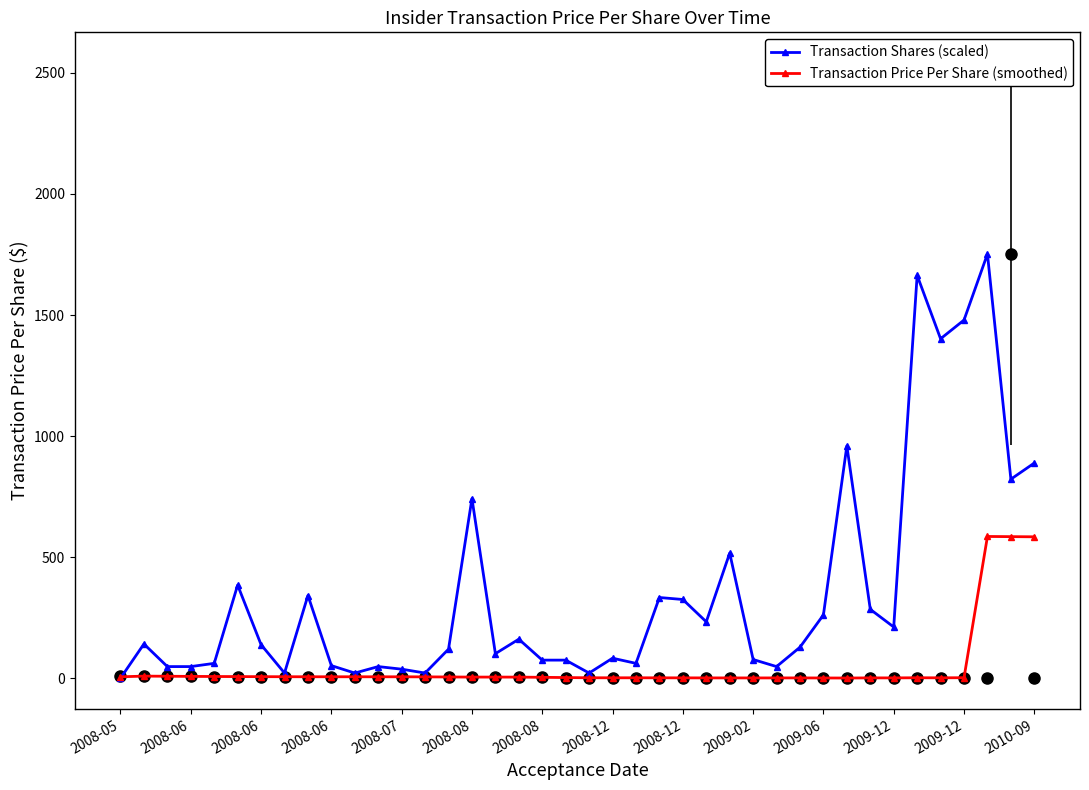

Reading left to right, what are all the values shown in this chart?

Transaction Shares (scaled): 0.0	141.4	48.0	48.0	61.4	384.5	138.5	21.4	341.6	52.0	21.4	48.0	37.4	21.4	120.1	741.9	101.4	161.2	74.7	74.7	21.4	82.7	61.4	333.3	325.1	233.0	516.6	77.3	48.0	128.1	261.5	959.4	284.4	211.5	1663.8	1401.9	1479.2	1752.0	822.0	888.7
Transaction Price Per Share (smoothed): 5.9	8.6	8.2	7.5	7.1	6.7	6.4	6.1	6.0	6.0	5.9	5.9	5.9	5.5	5.1	4.7	4.7	4.6	3.7	2.7	1.9	1.8	1.8	1.6	1.5	1.3	1.2	1.2	1.2	1.3	1.0	0.8	1.4	1.3	1.9	1.6	2.1	585.4	584.7	584.0